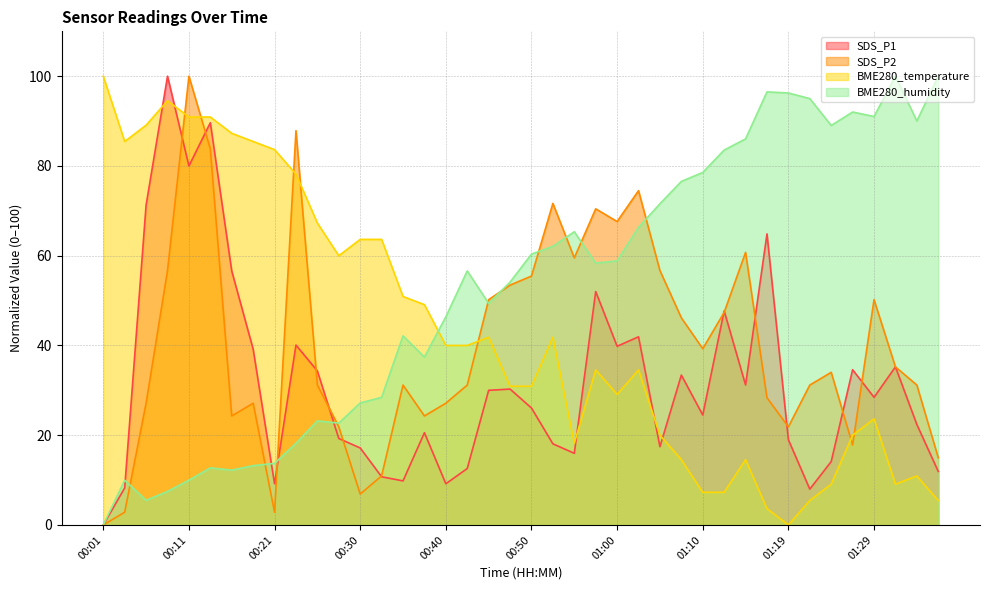

In SDS_P1, how many points are higher than both neighbors (excluding endpoints)?

12